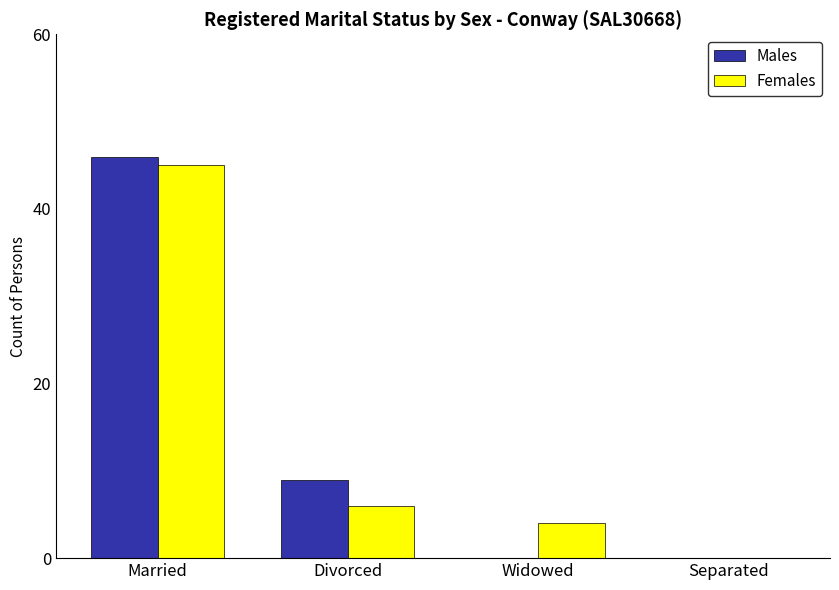

At which category is the sum across all series the highest?

Married